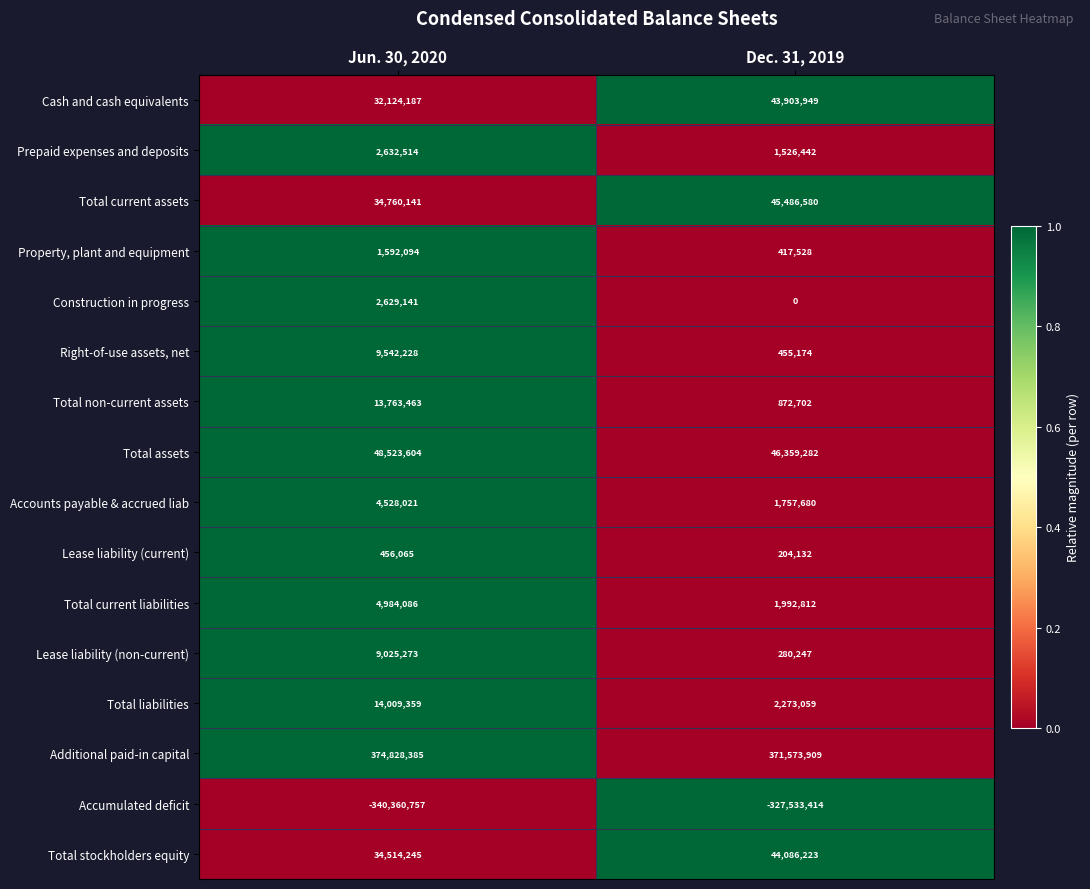

Which series has the largest total across all categories?

Additional paid-in capital